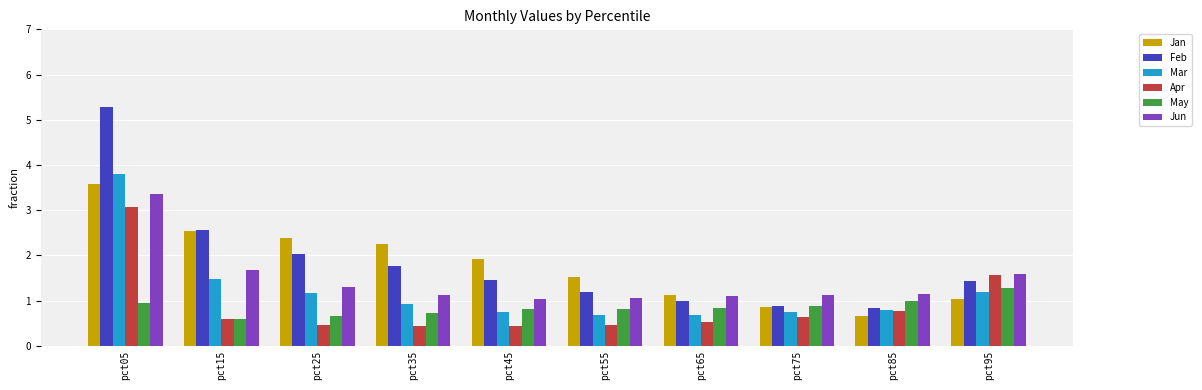

What is the difference between the highest and lowest values at pct05?

4.4